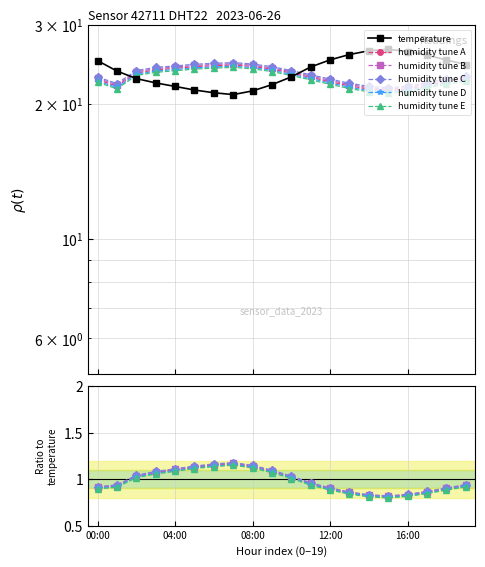

What is the label of the 14th point from the left?

13